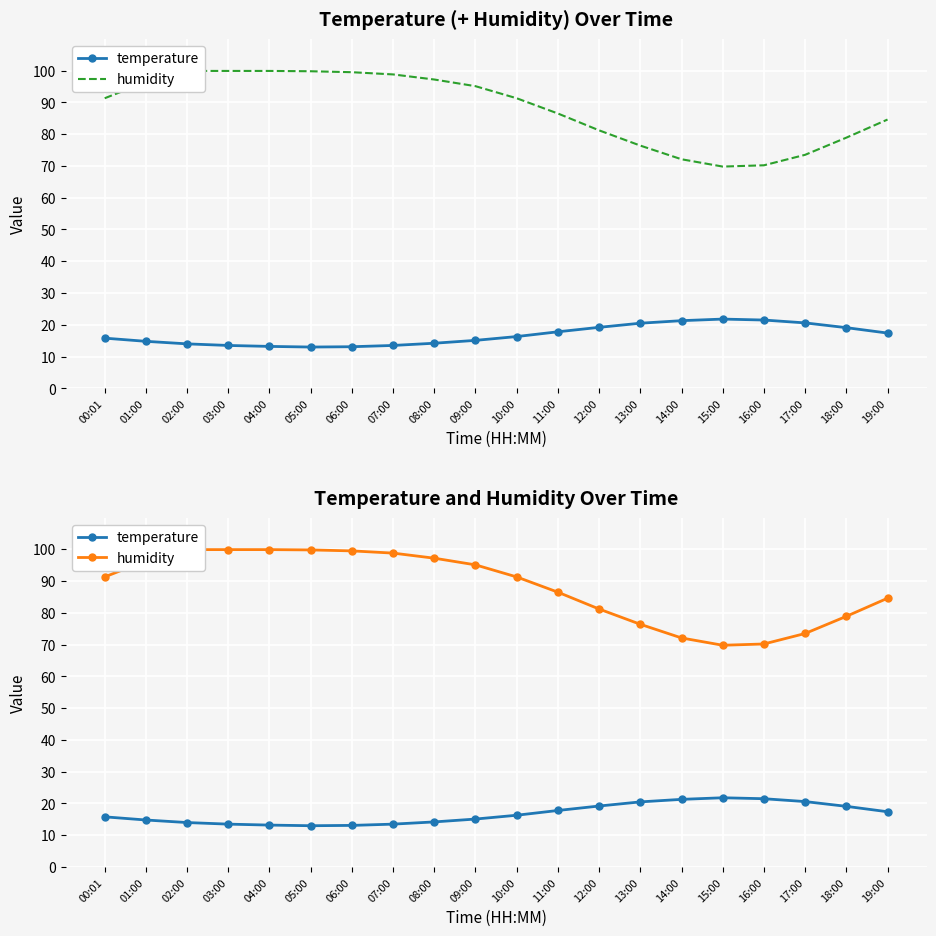

Reading right to left, what are all the values shown in this chart?

temperature: 17.4	19.1	20.6	21.5	21.8	21.3	20.5	19.2	17.8	16.3	15.1	14.2	13.5	13.1	13.0	13.2	13.5	14.0	14.8	15.8
humidity: 84.6	78.9	73.5	70.2	69.8	72.1	76.4	81.2	86.5	91.3	95.1	97.2	98.8	99.5	99.8	99.9	99.9	99.9	96.4	91.3